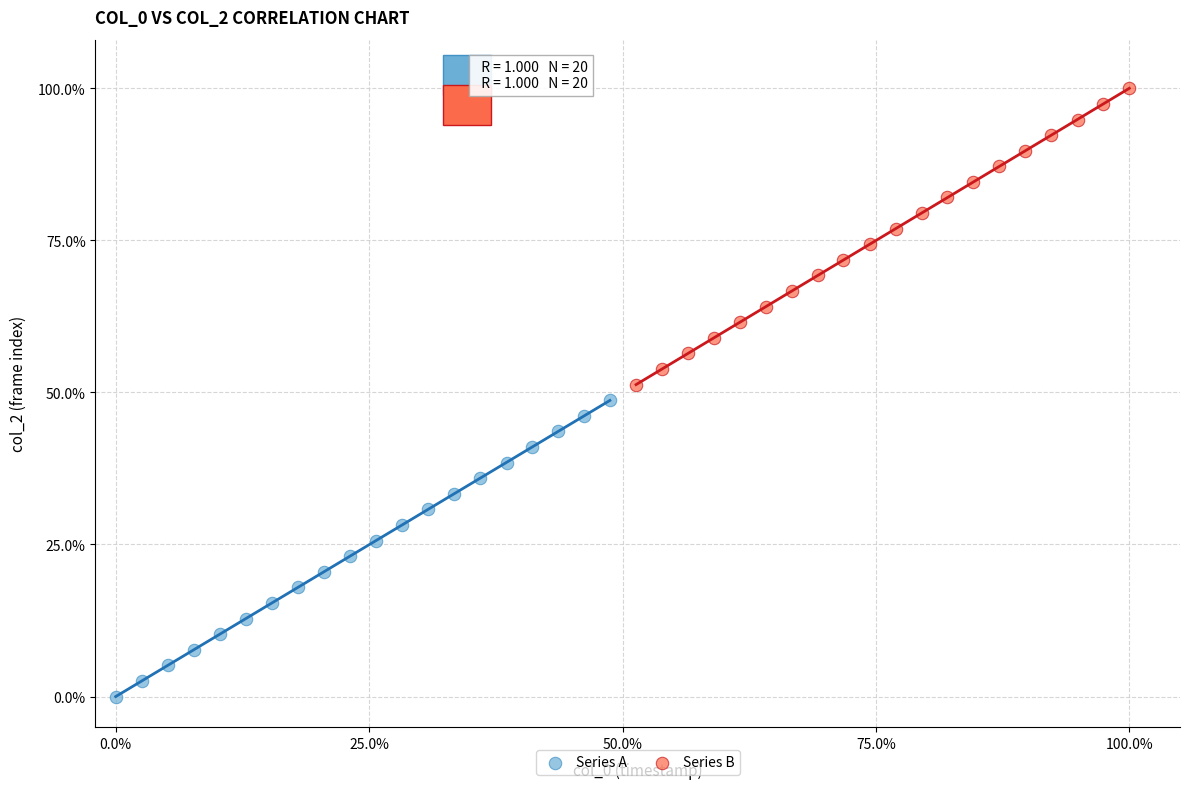

Which series contains the highest Y value?

Series B